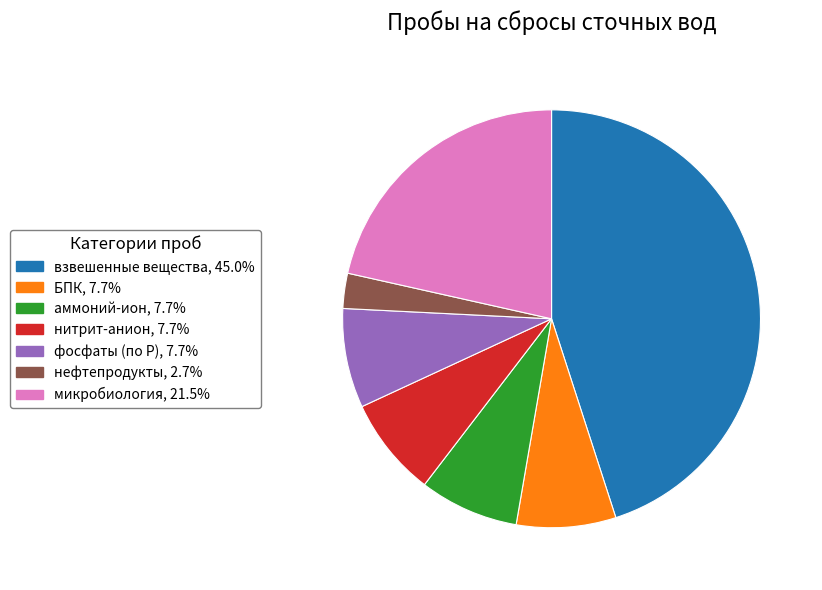

Which slice is the smallest?

нефтепродукты